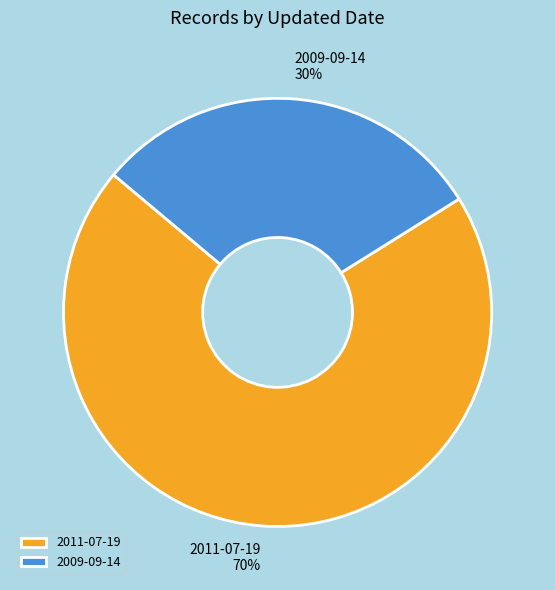

True or false: 2011-07-19 accounts for 57% of the total.

False